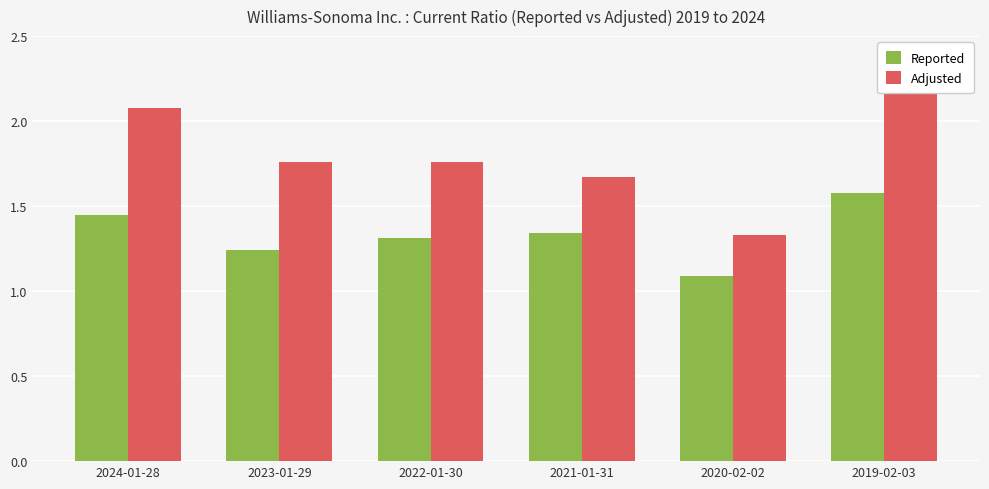

At which category does the chart reach its peak across all series?

2019-02-03